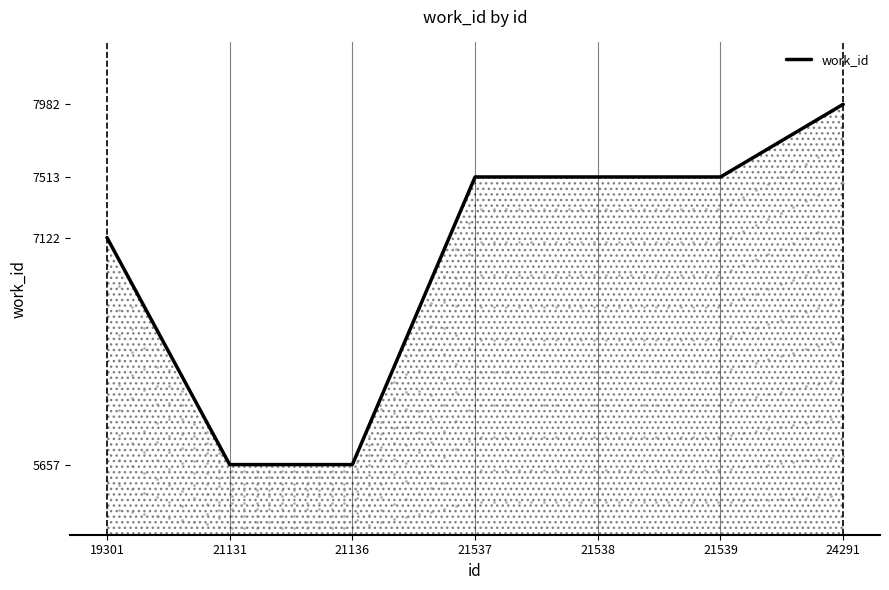

Between 21131 and 19301, which is larger?

19301